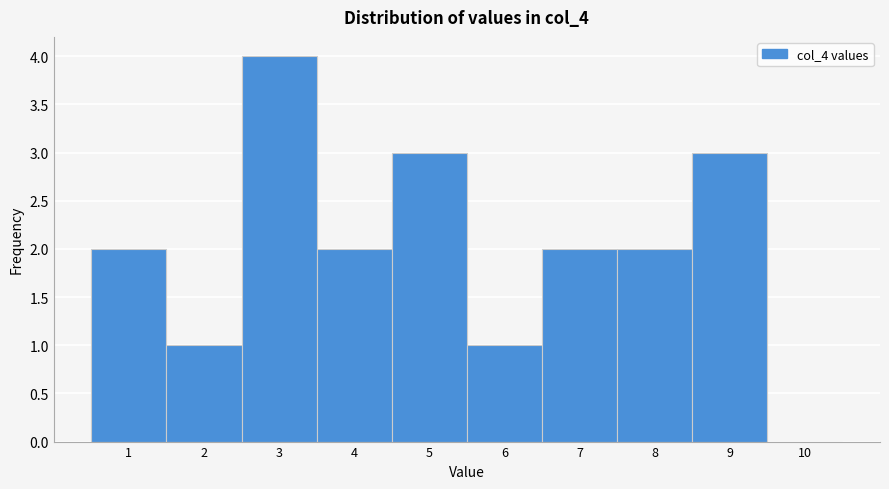

Reading right to left, extract all data points from this chart.

10=0	9=3	8=2	7=2	6=1	5=3	4=2	3=4	2=1	1=2